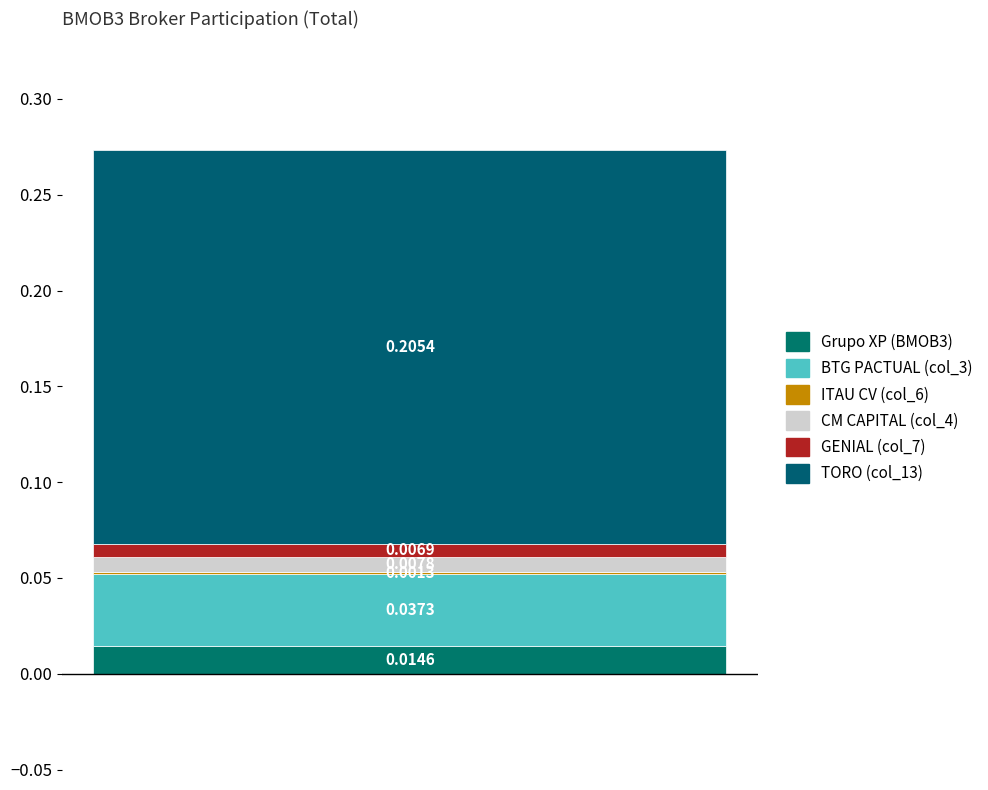

How many series are shown in this chart?

6